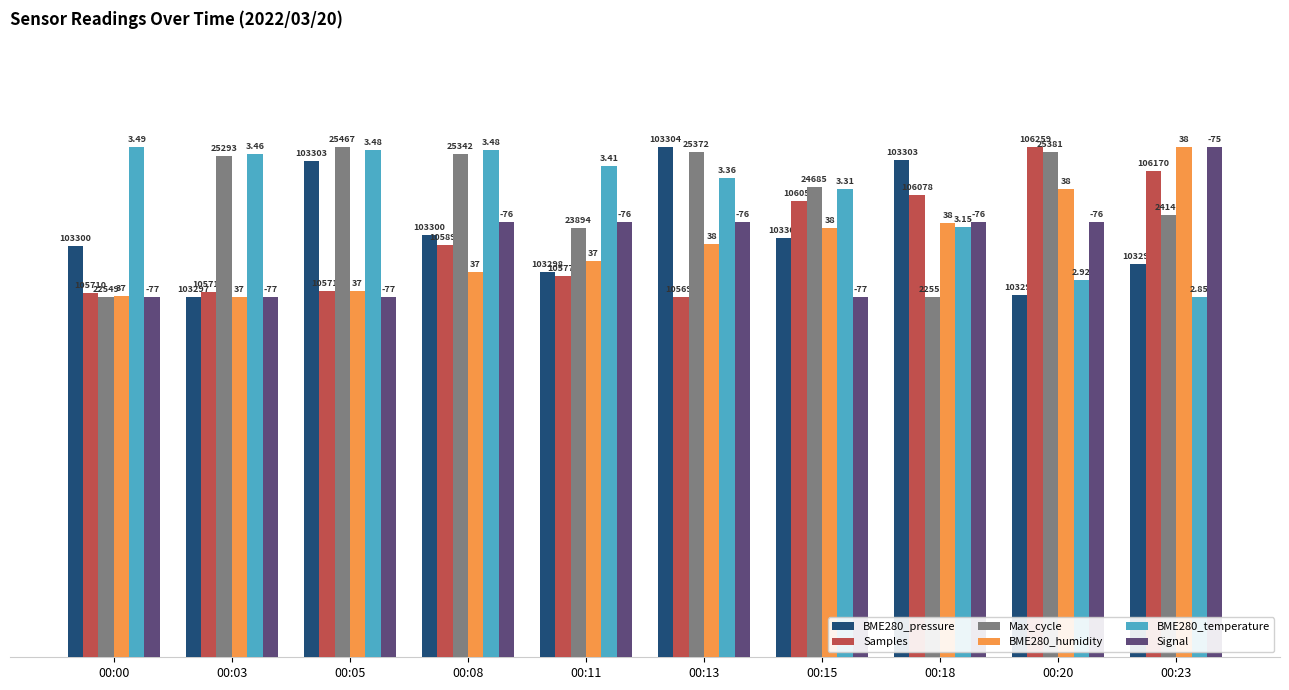

Between 00:05 and 00:18, which series saw the biggest shift?

Max_cycle